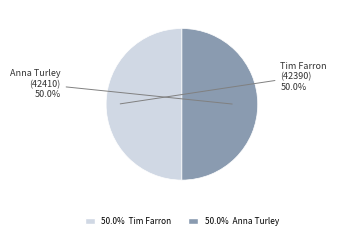

How many slices are in this pie chart?

2